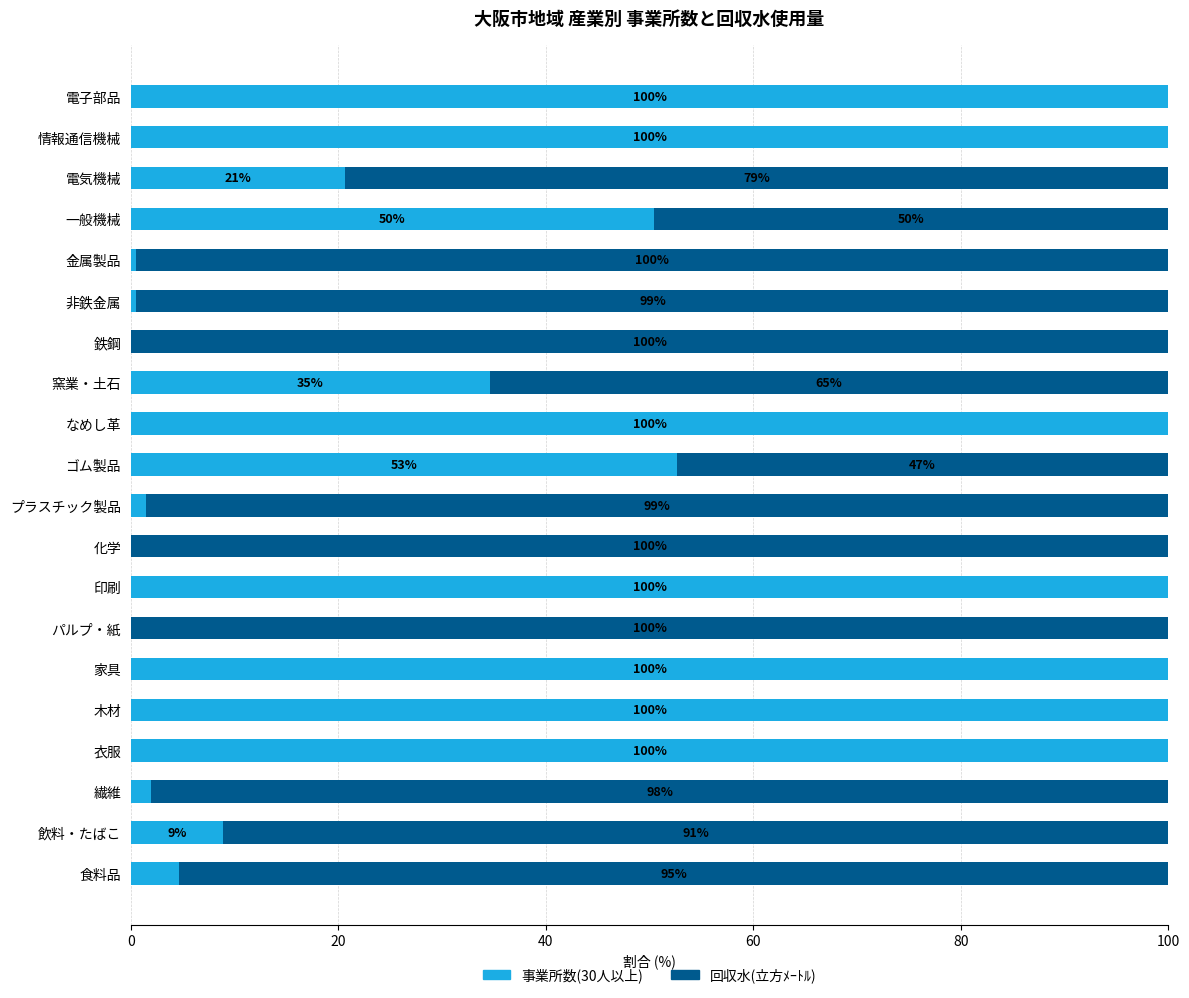

What is the approximate value of 事業所数(30人以上) at 家具?

100.0